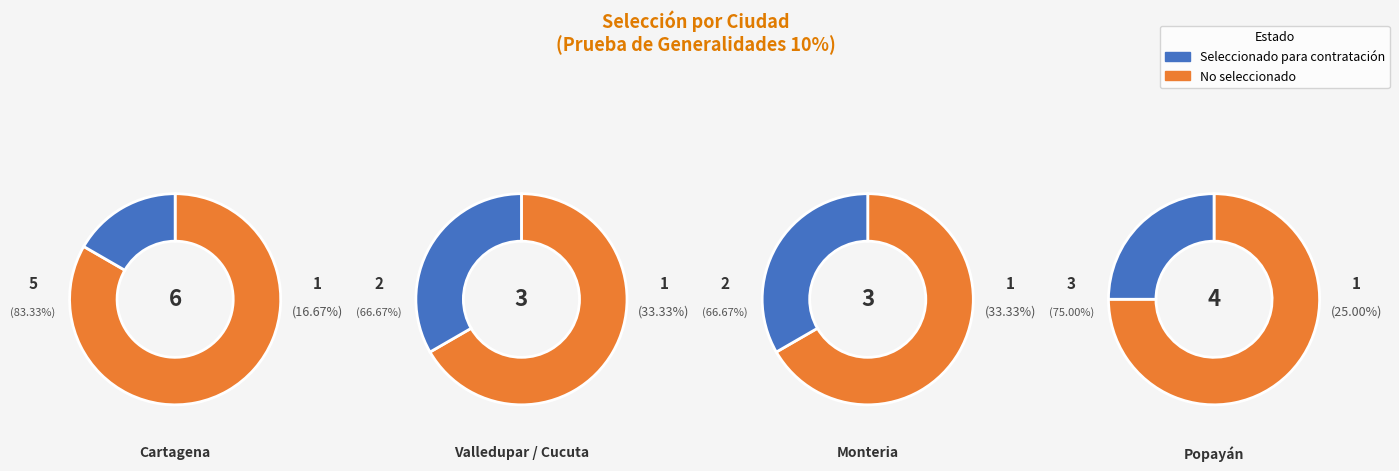

Which series has the widest spread of values?

No seleccionado